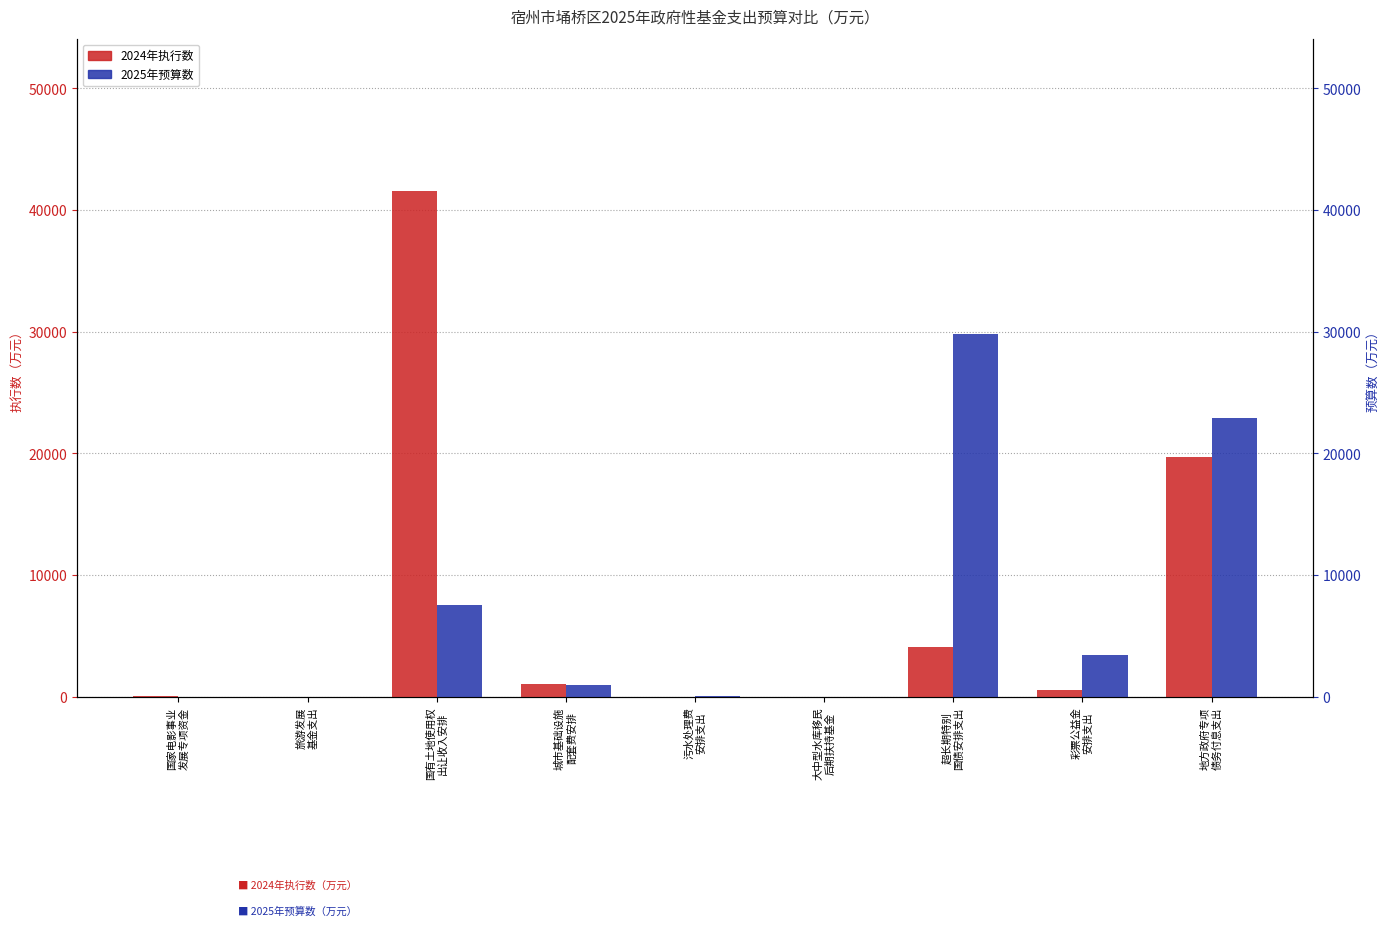

What is the label of the 8th bar from the right?

旅游发展
基金支出